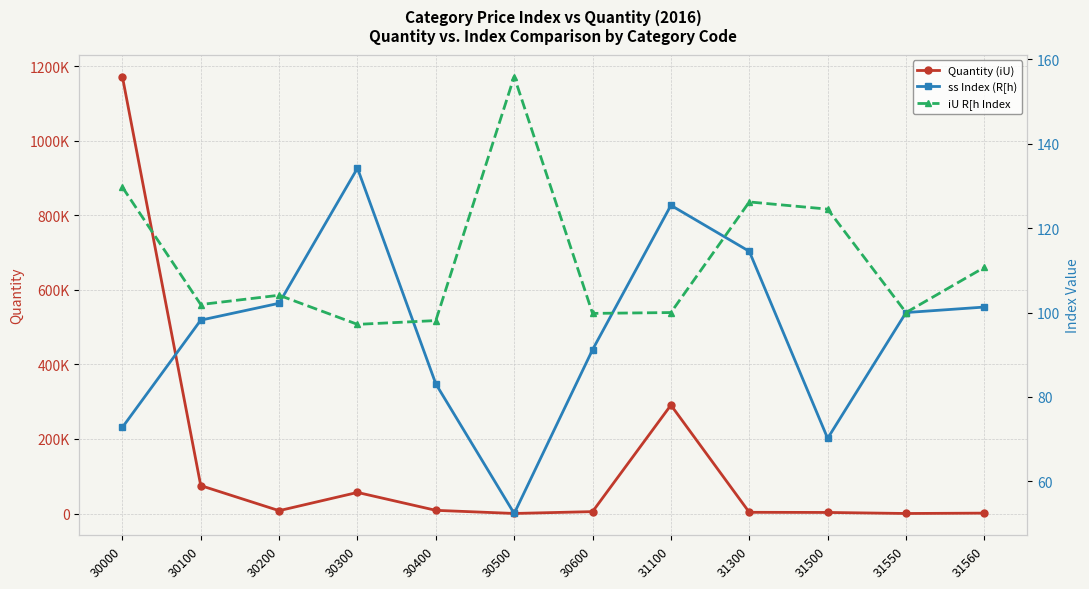

What is the smallest value displayed?

52.0